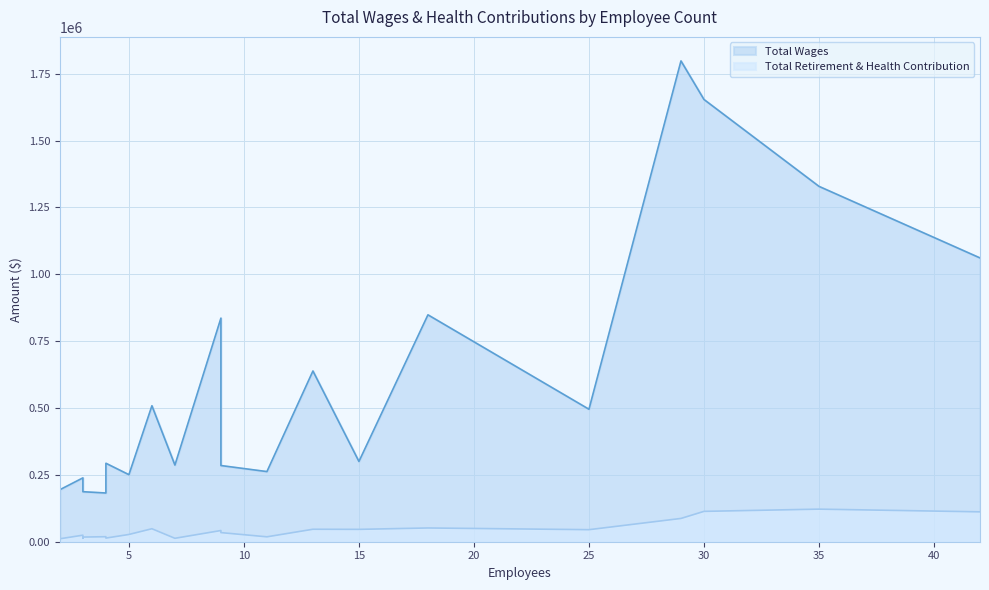

What are all the series names shown in the legend?

Total Wages, Total Retirement & Health Contribution